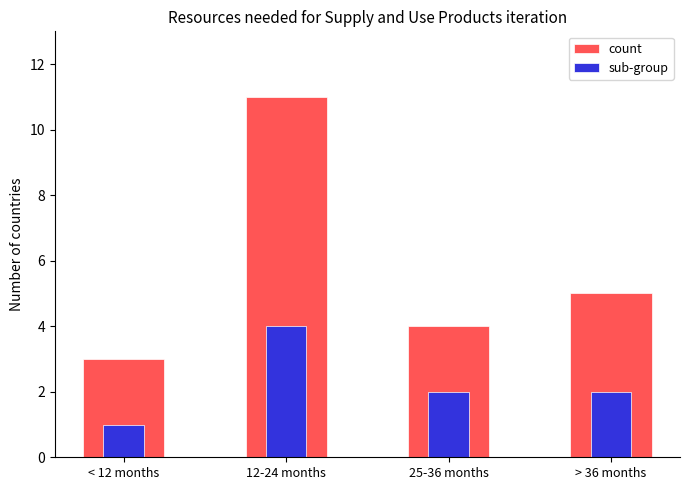

What is the maximum value for sub-group?

4